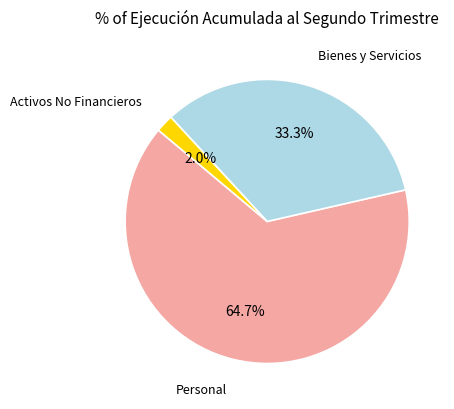

Does any single category account for the majority?

Yes